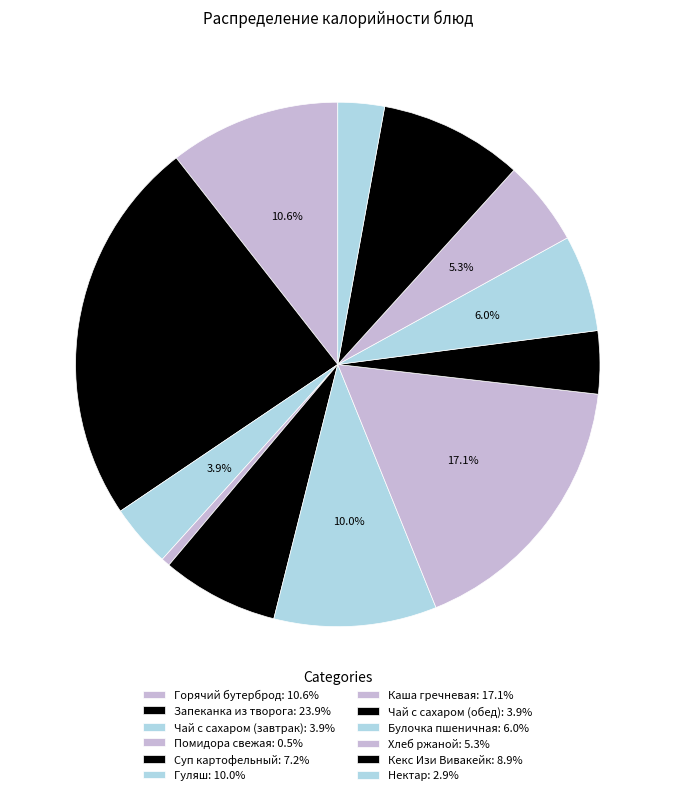

How much of the chart is everything except Каша гречневая?

82.9%